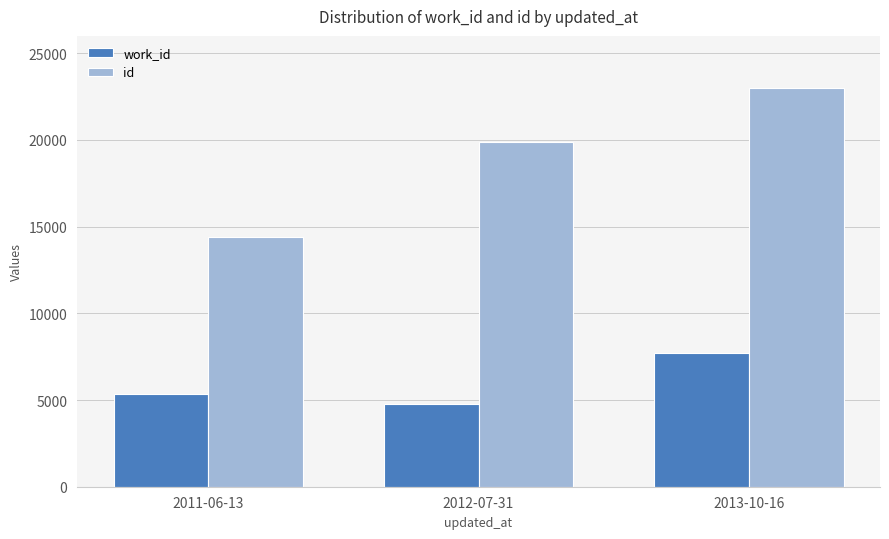

Rank the series by their maximum value, from lowest to highest.

work_id, id